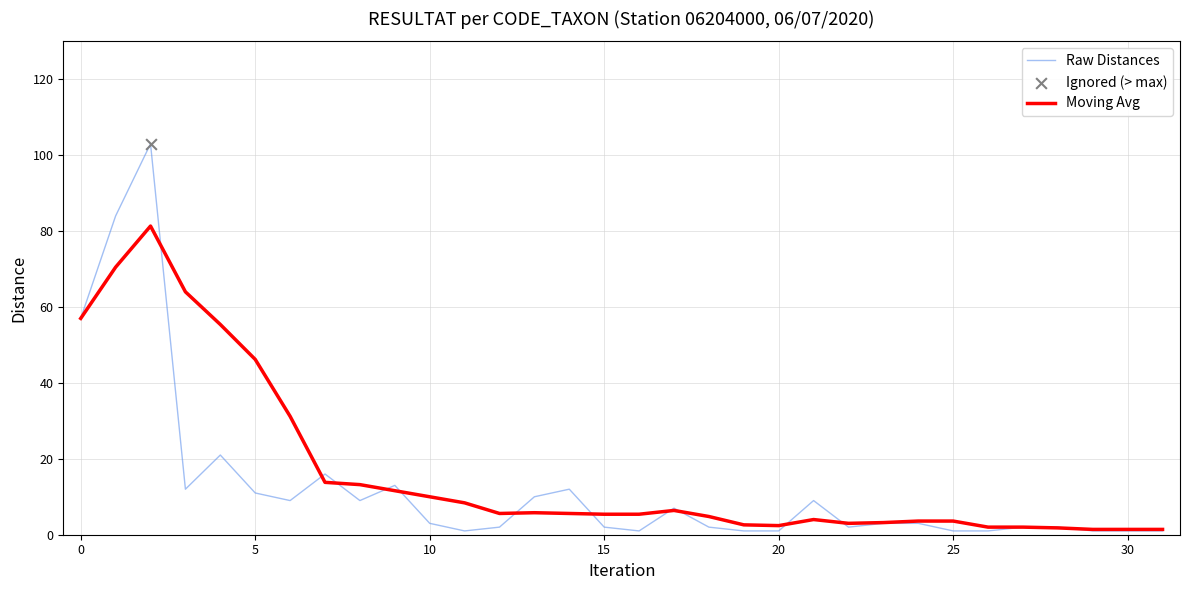

Which series has the widest spread of values?

Raw Distances